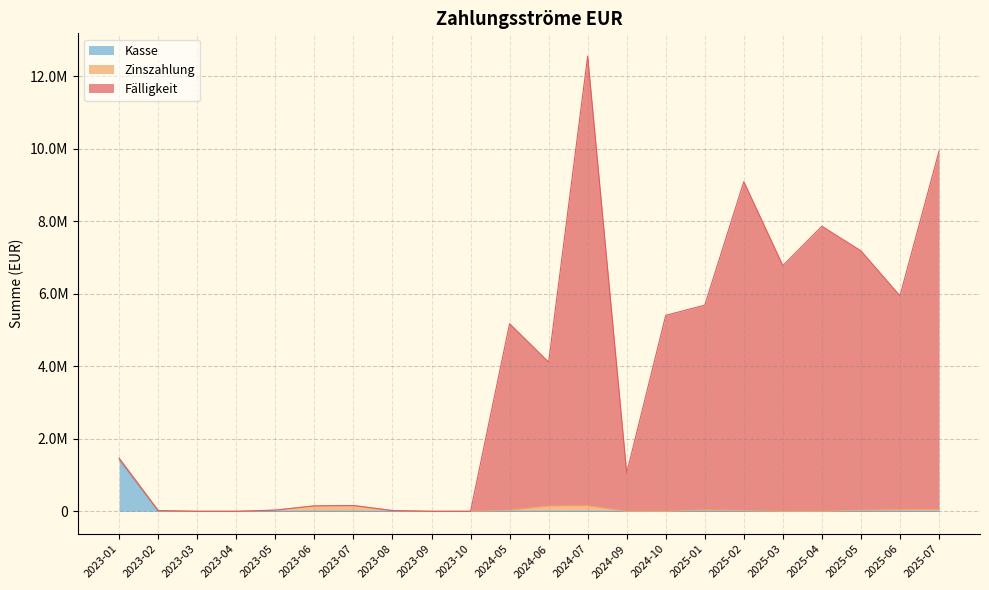

What is the label of the 21st point from the left?

2025-06